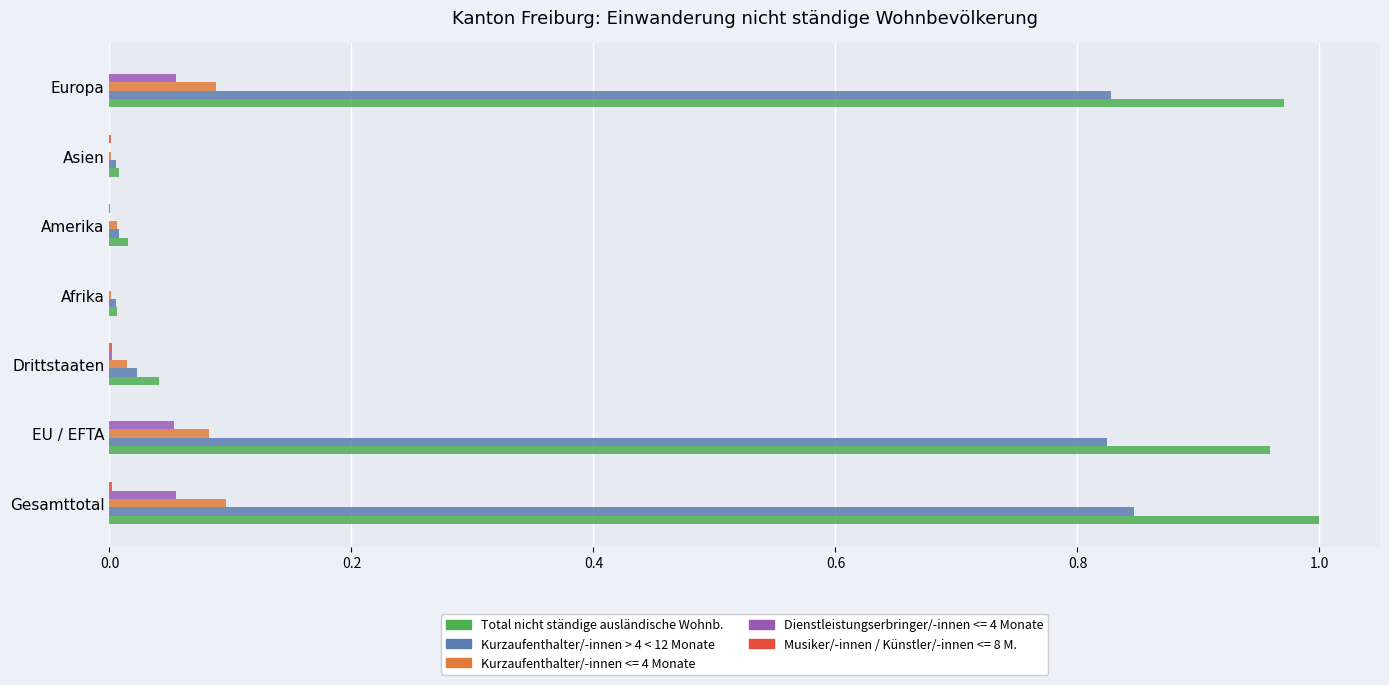

Which series has the largest total across all categories?

Total nicht ständige ausländische Wohnb.